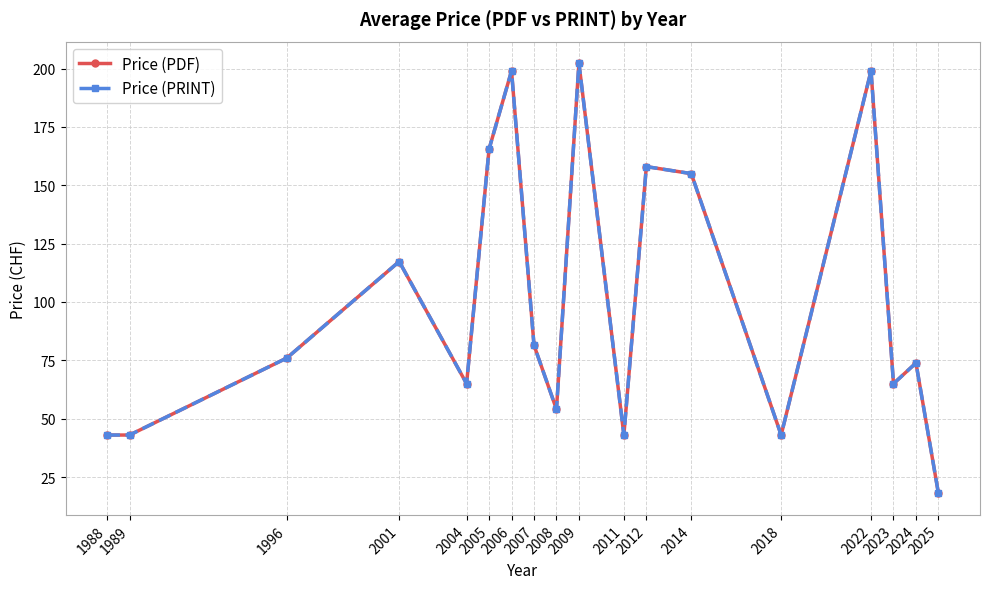

What value does the Price (PDF) series have at 2004?

65.0